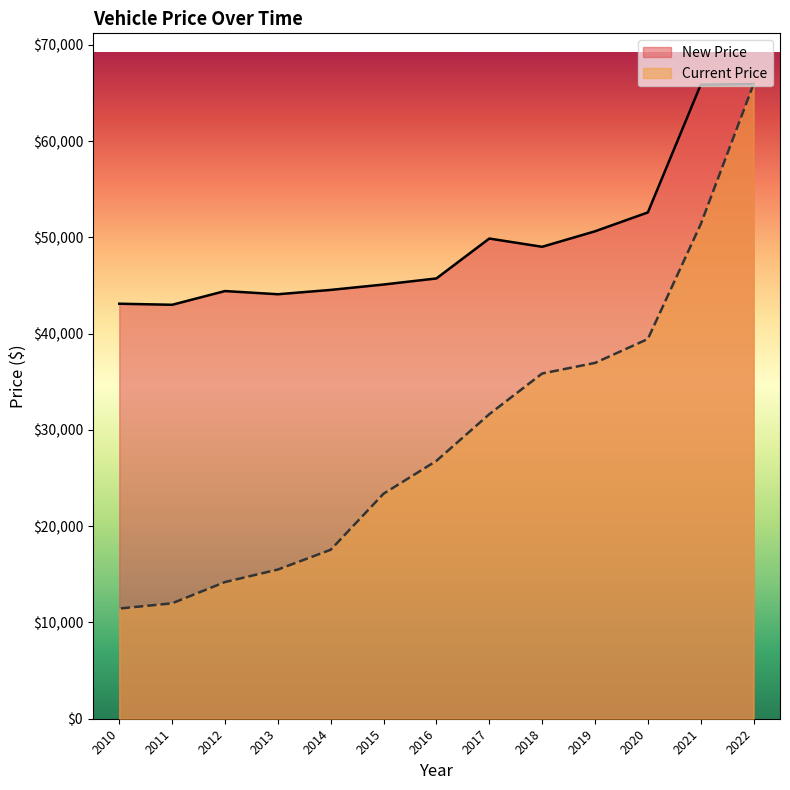

True or false: Current Price and New Price cross at least once.

False